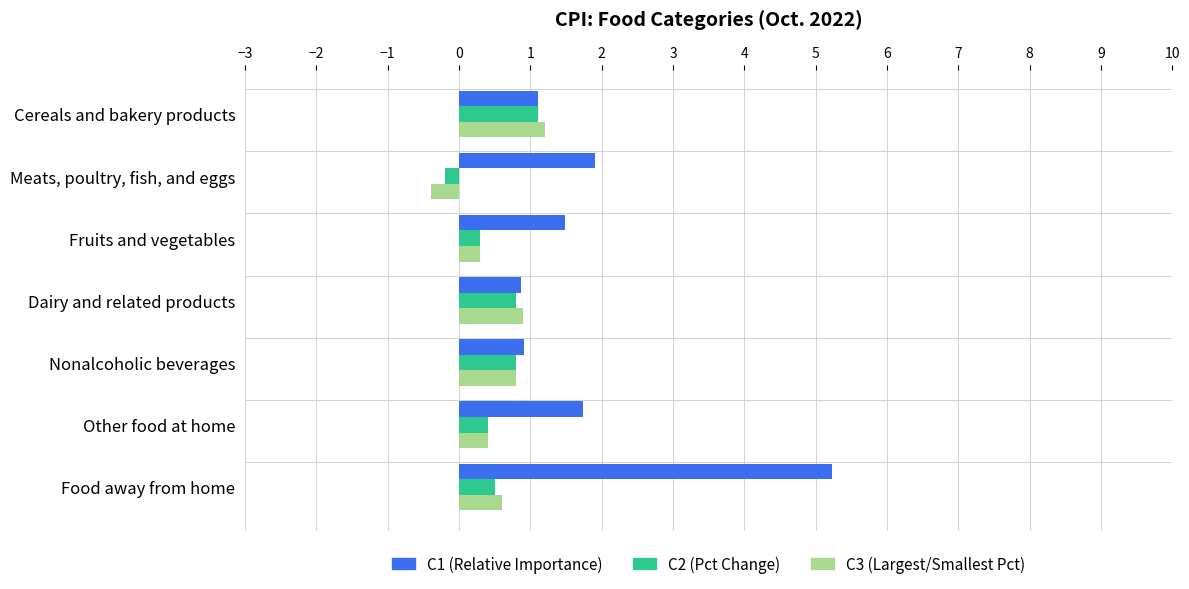

At how many categories does at least one series exceed 0?

7